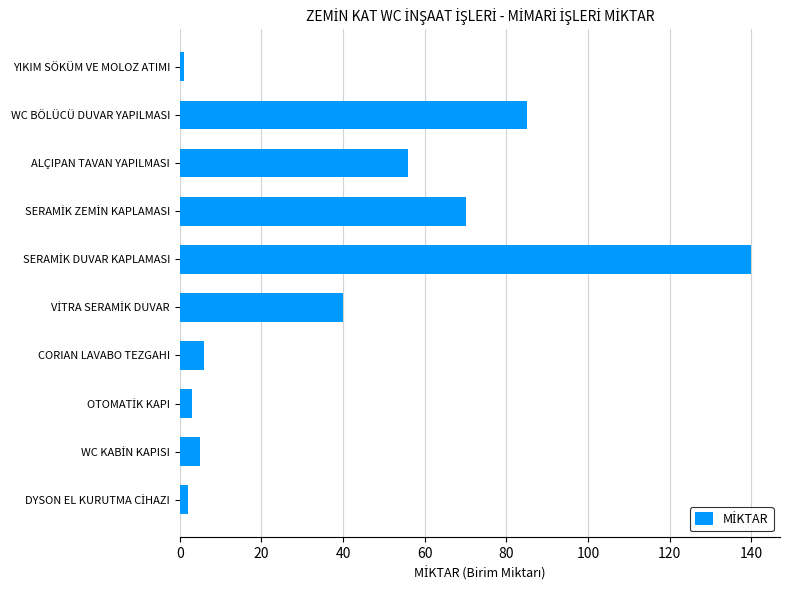

What is the maximum value shown in the chart?

140